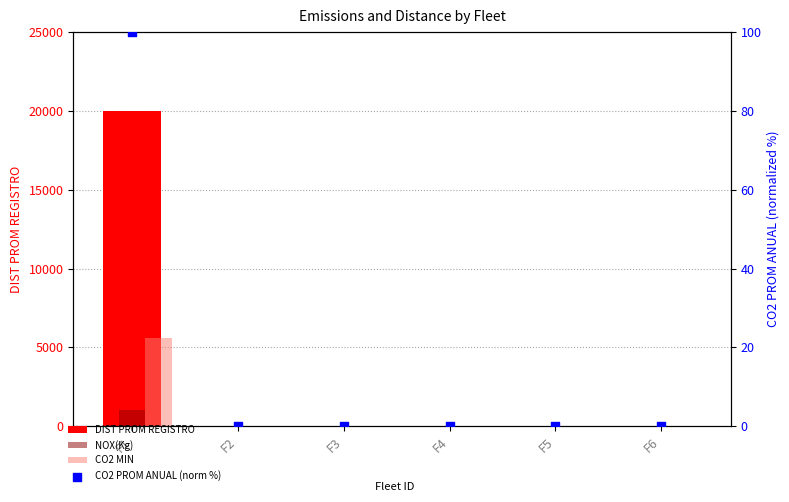

At how many categories does at least one series exceed 15447?

1